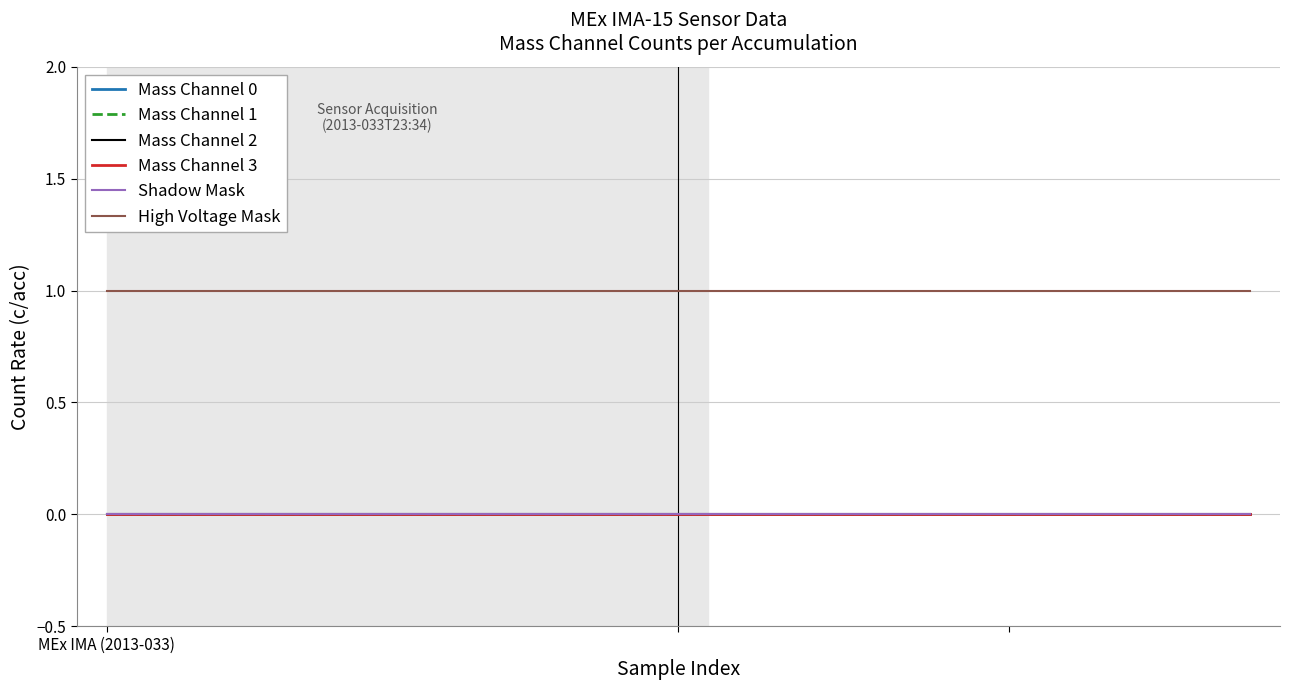

Rank the categories by Mass Channel 3 value from lowest to highest.

MEx IMA (2013-033), 1, 2, 3, 4, 5, 6, 7, 8, 9, 10, 11, 12, 13, 14, 15, 16, 17, 18, 19